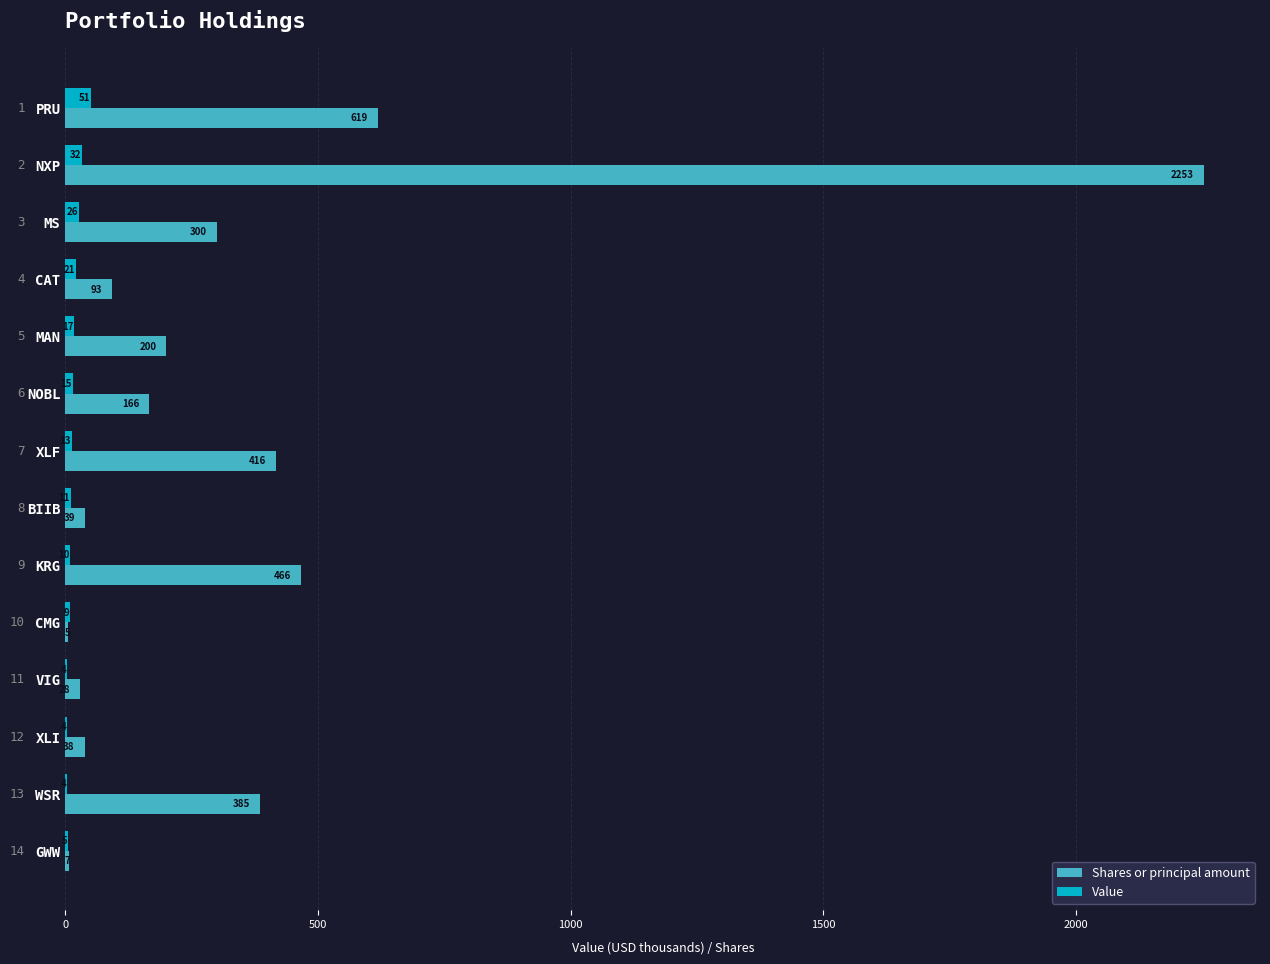

Where is Value nearest to the value 27?

MS